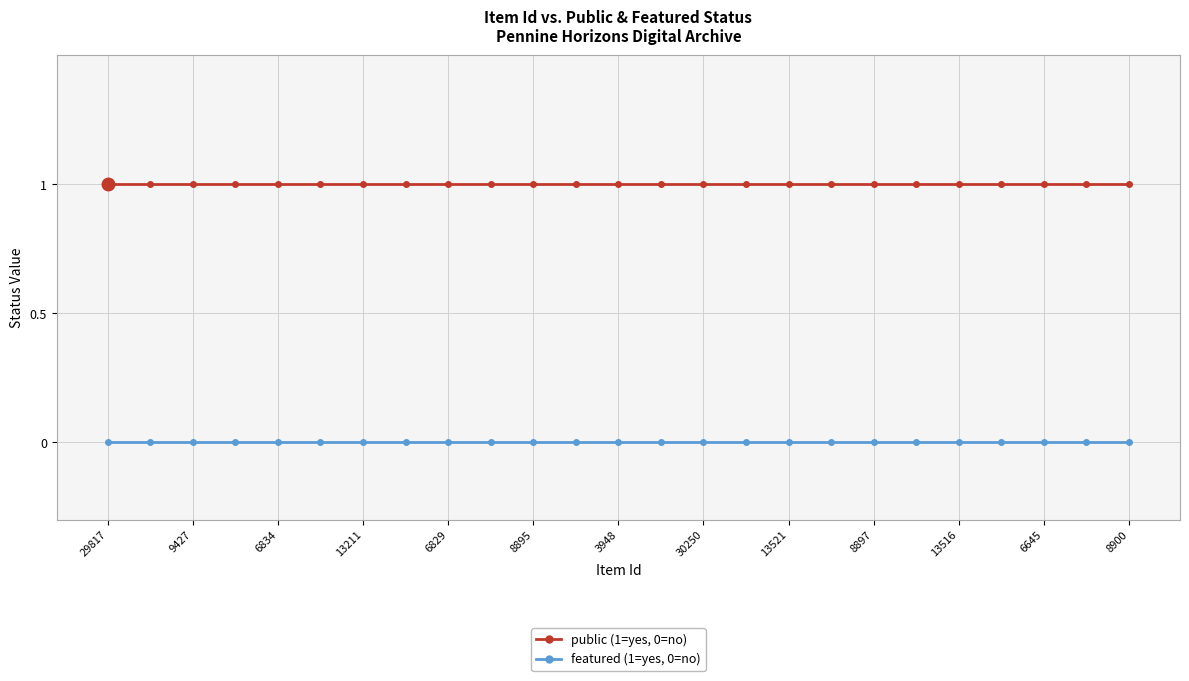

How many distinct data groups are displayed?

2